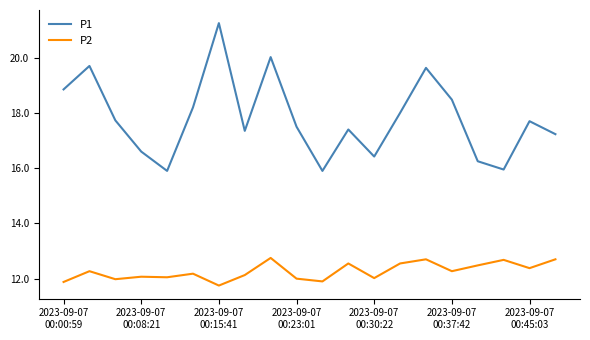

What is the lowest value of the P1 series?

15.9